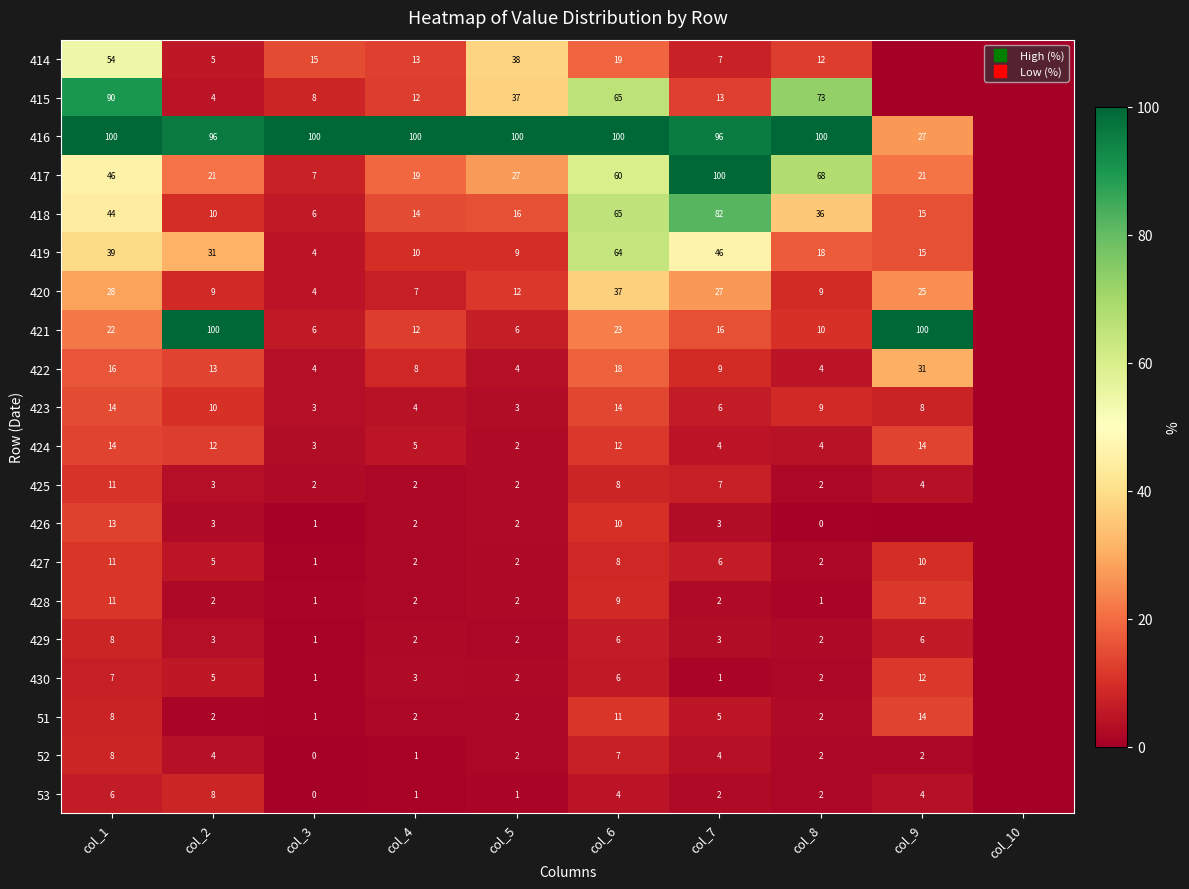

Where is 424 nearest to the value 6?

col_4